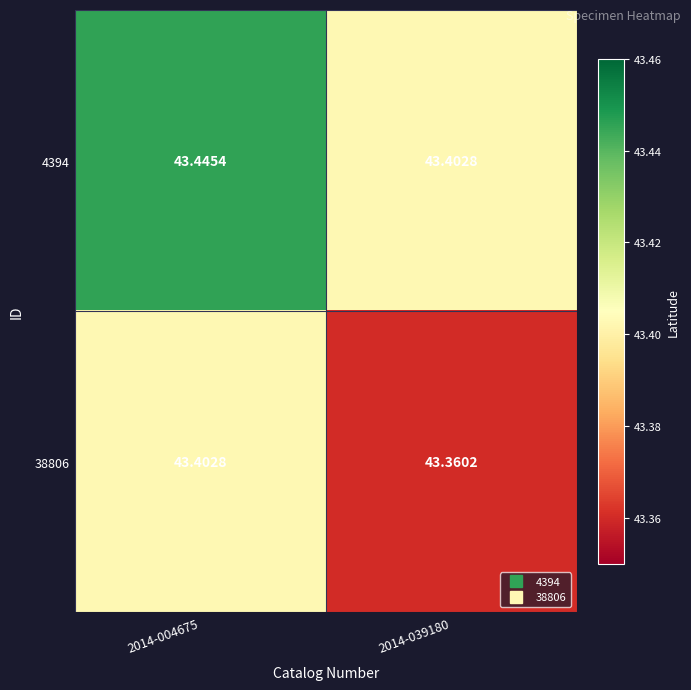

Count the number of categories in the chart.

2